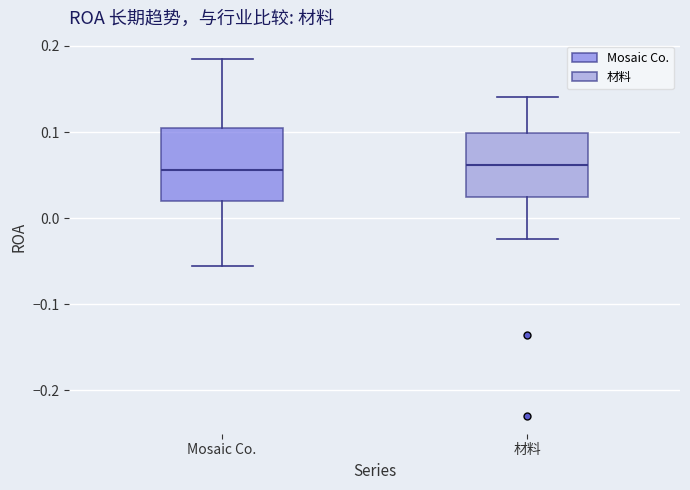

Where does the lower whisker of the box for Mosaic Co. end on the y-axis? The values are not printed on the chart, so give them approximately, as read against the axis.

-0.06